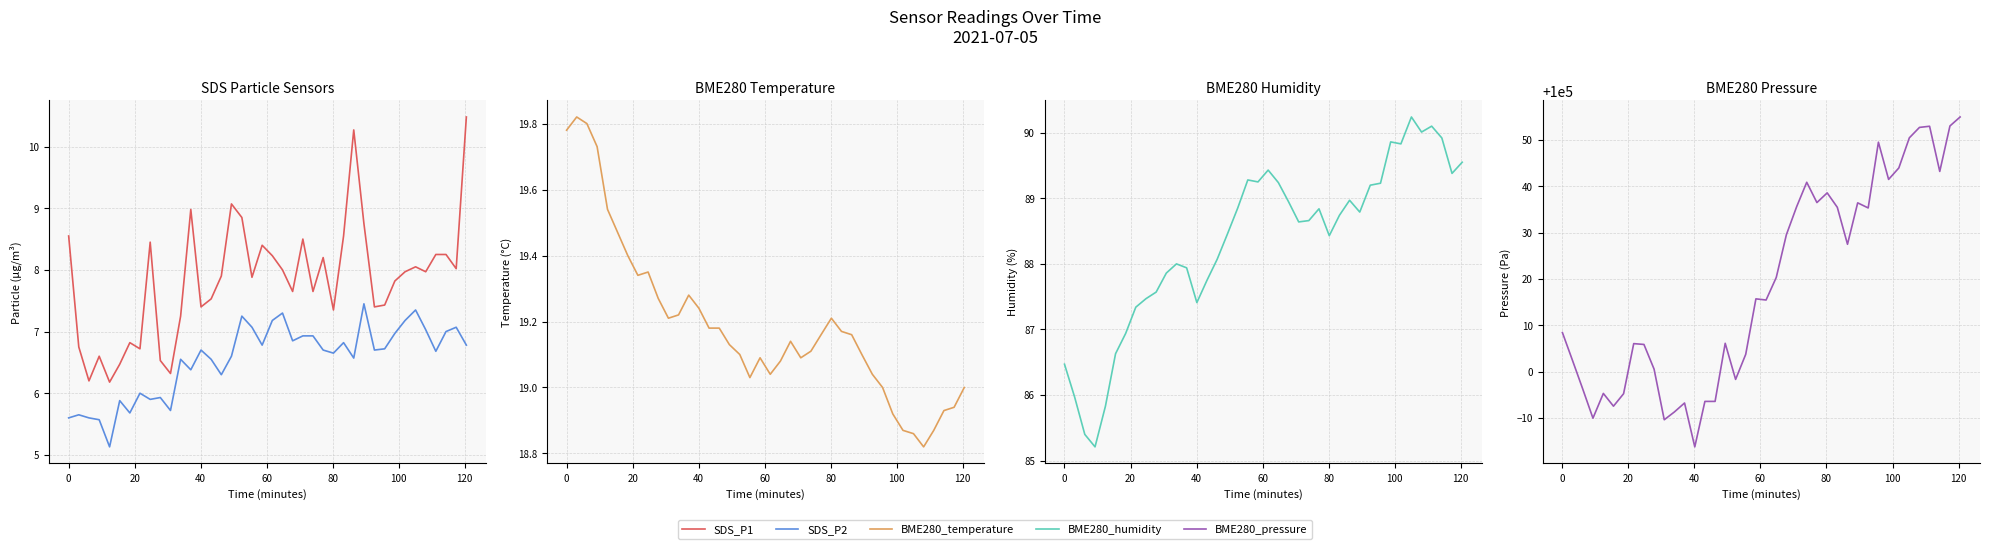

What is the sum of all SDS_P2 values?

261.7